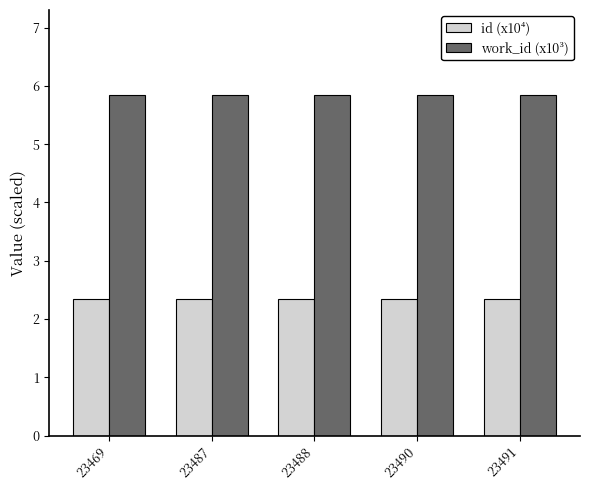

Reading left to right, what are all the values shown in this chart?

id (x10⁴): 23469=2.3	23487=2.3	23488=2.3	23490=2.3	23491=2.3
work_id (x10³): 23469=5.8	23487=5.8	23488=5.8	23490=5.8	23491=5.8